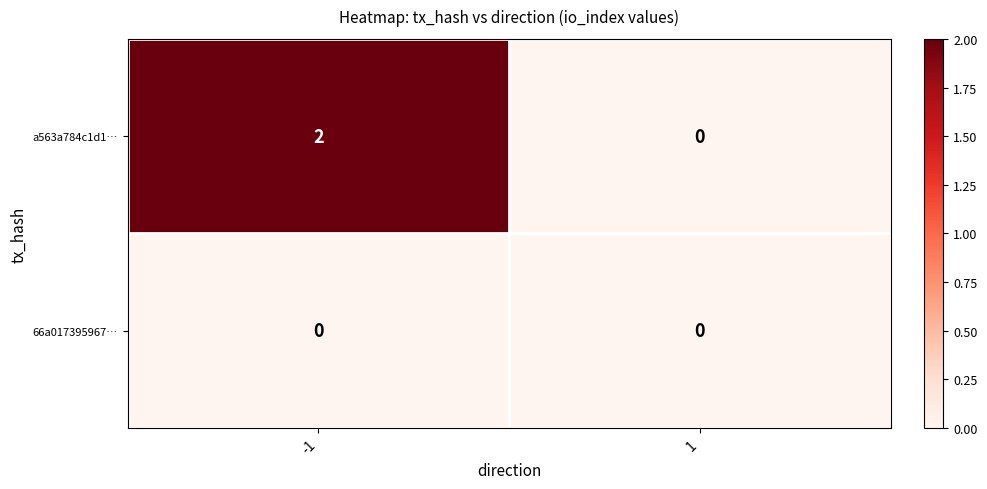

Reading left to right, list all the values displayed in this chart.

a563a784c1d1…: -1=2	1=0
66a017395967…: -1=0	1=0